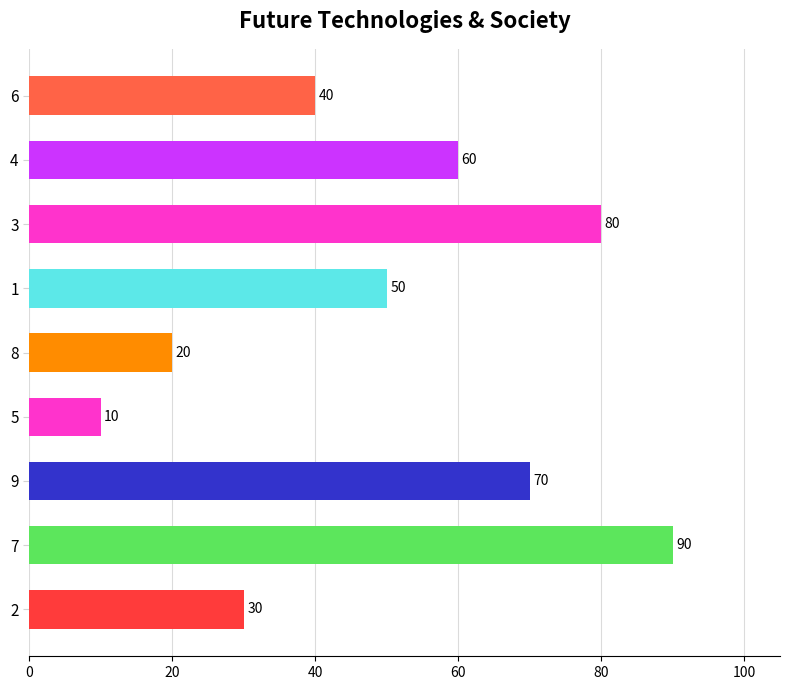

The value at 6 is 67. True or false?

False